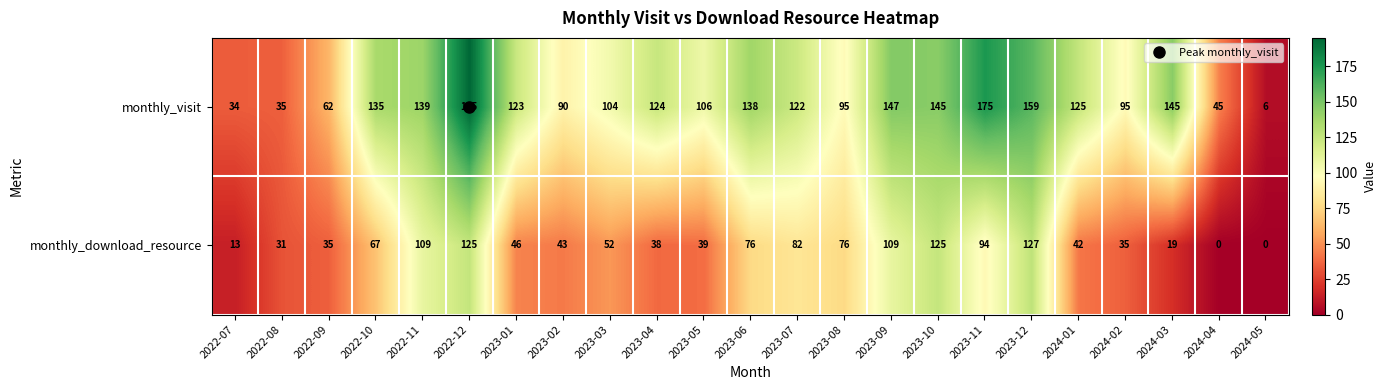

Which series has the widest spread of values?

monthly_visit